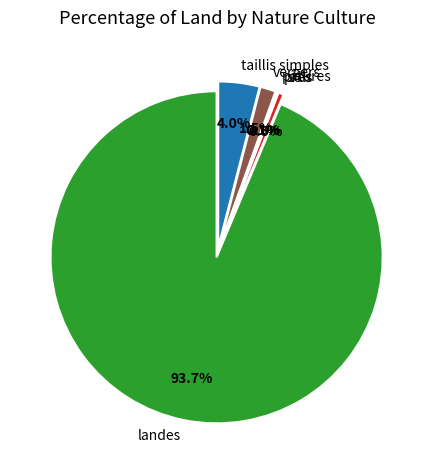

How many segments does this pie chart have?

6